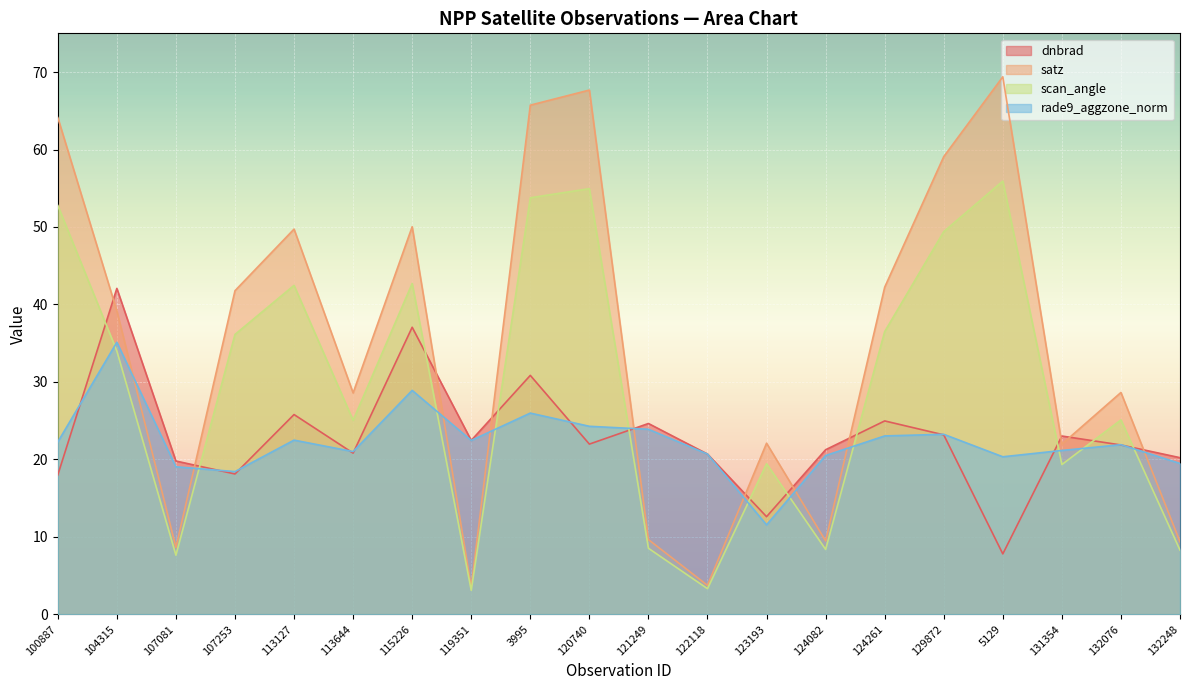

What are all the series names shown in the legend?

dnbrad, satz, scan_angle, rade9_aggzone_norm